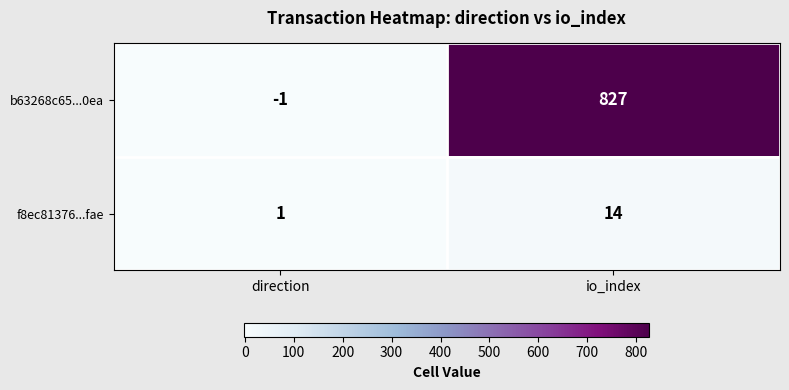

What is the maximum value for b63268c65...0ea?

827